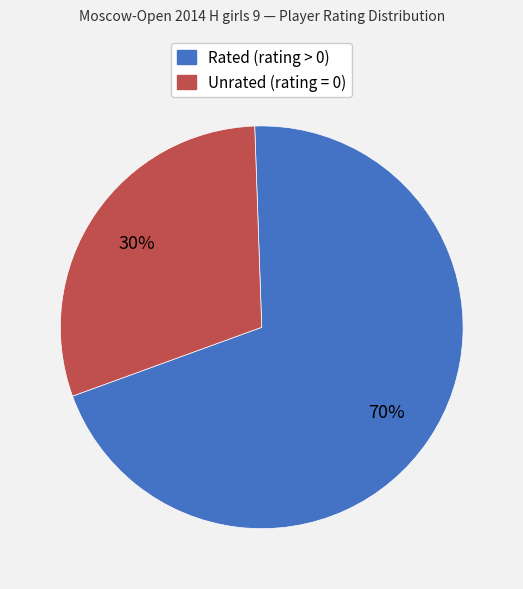

To the nearest percent, what is the difference between the largest and smallest slice percentages?

40%